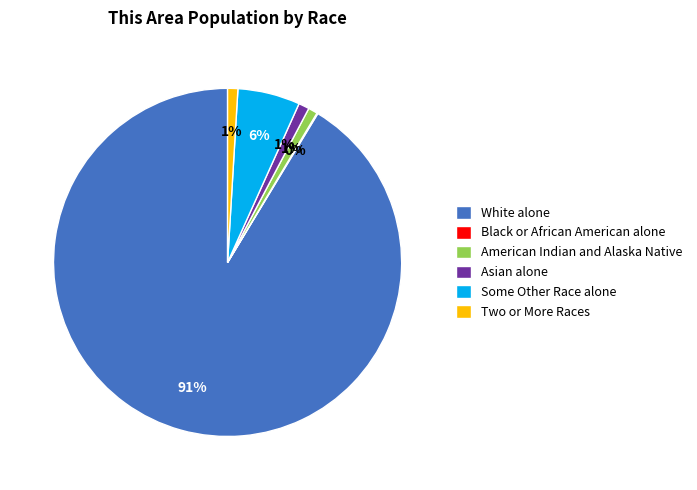

To the nearest percent, what is the difference between the White alone and Two or More Races slice percentages?

90%